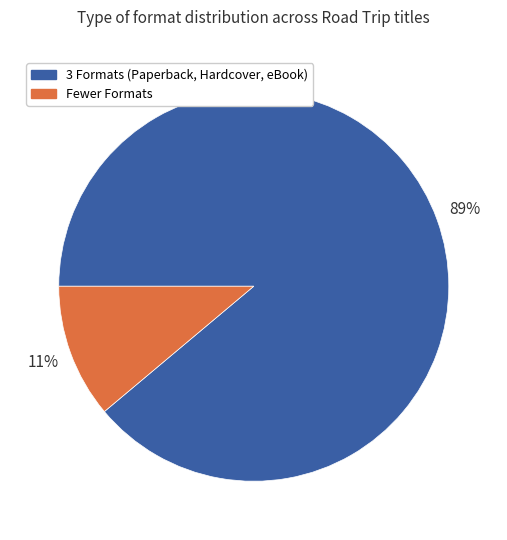

Is it true that Fewer Formats is 11% of the pie?

True